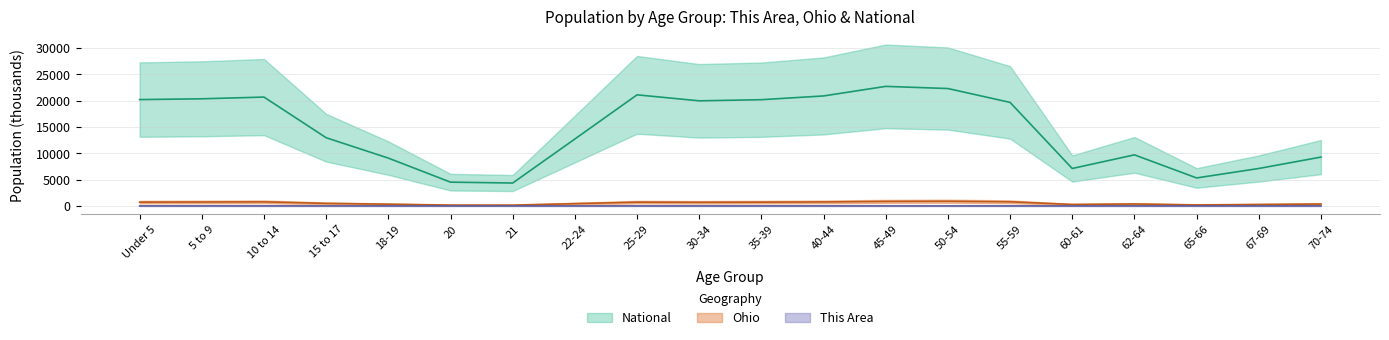

What is the maximum value shown in the chart?

22708.6